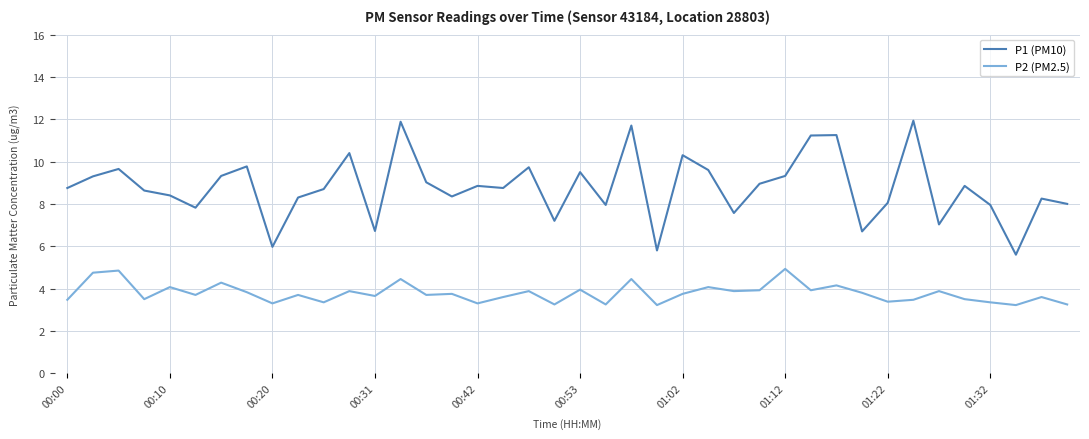

Rank the series by their maximum value, from lowest to highest.

P2 (PM2.5), P1 (PM10)